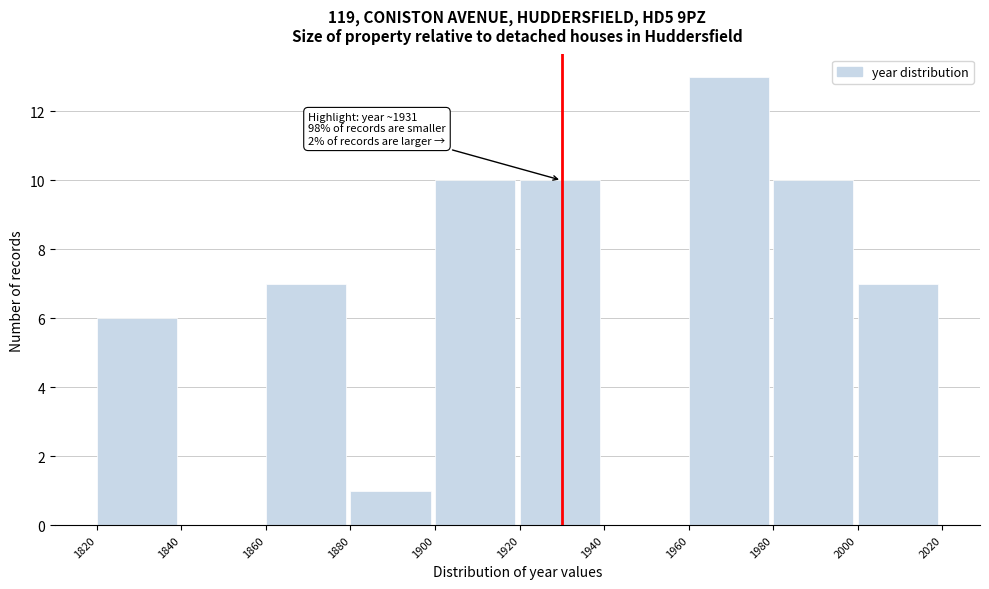

Which range on the x-axis has the tallest bar?

1960 to 1980